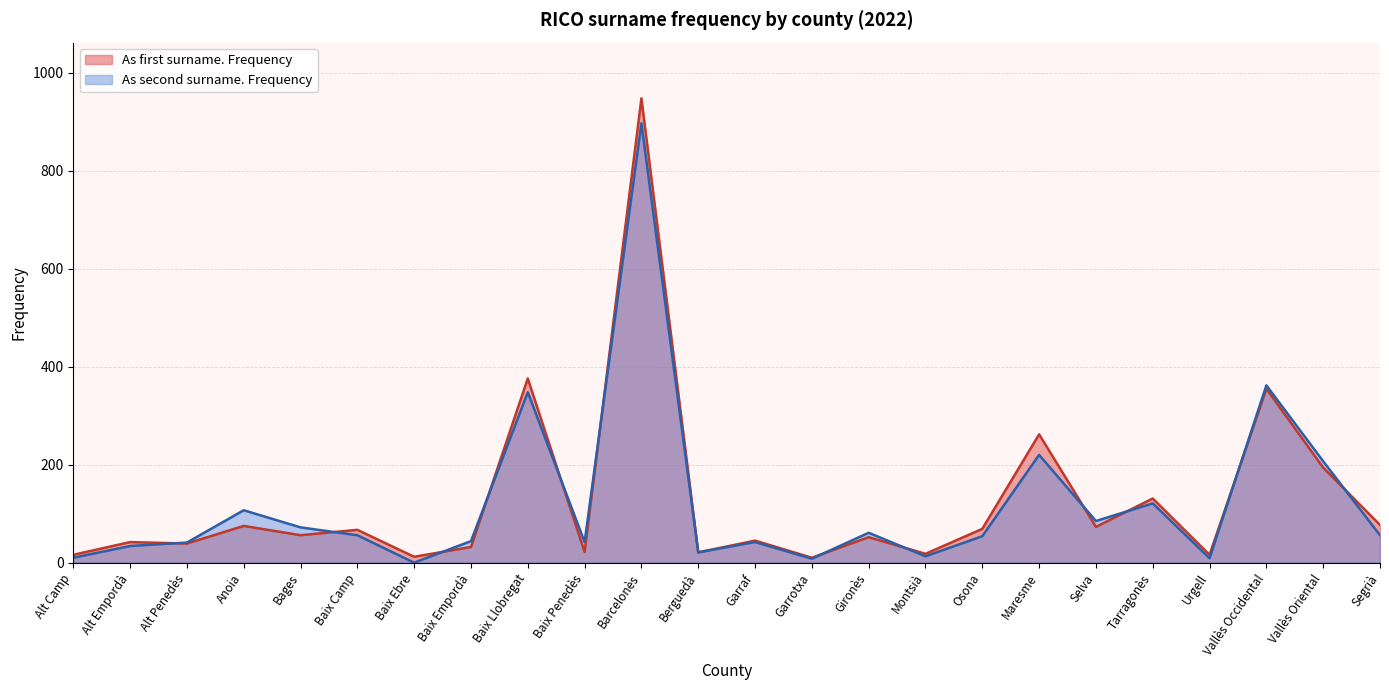

What is the lowest value of the As second surname. Frequency series?

0